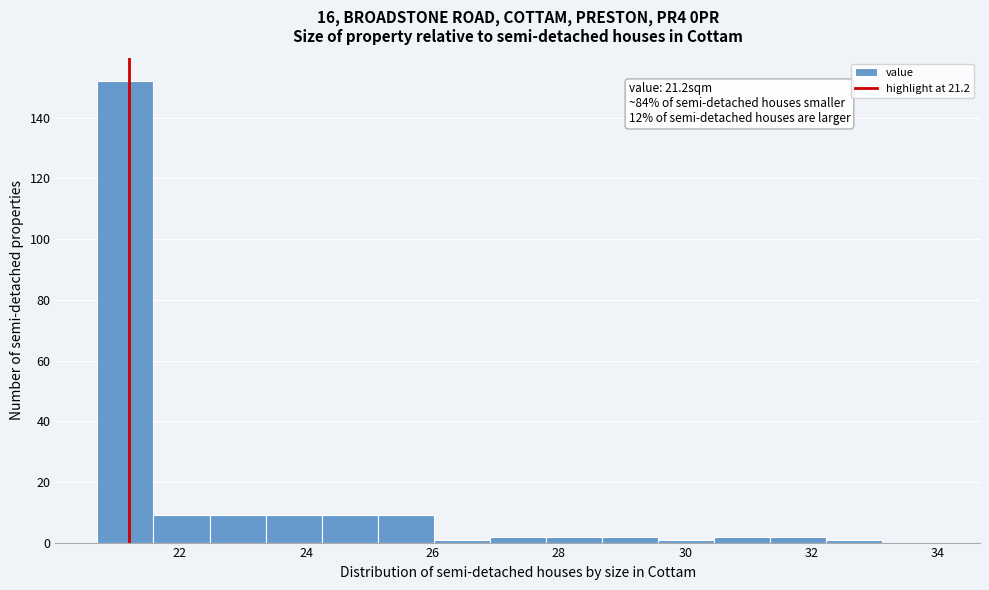

Over which range of the x-axis is the bar tallest?

20.8 to 21.6